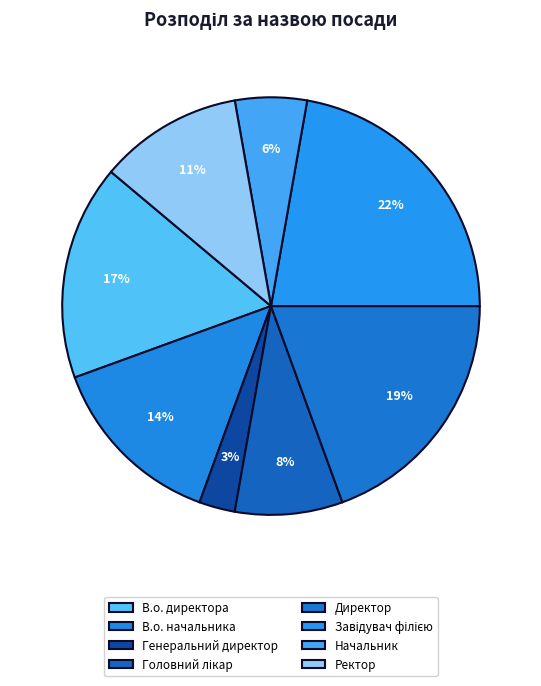

Is Начальник the majority of the pie?

No